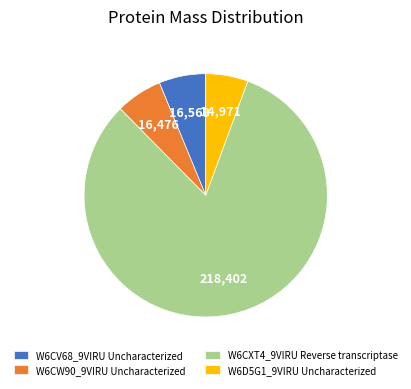

Is W6CXT4_9VIRU Reverse transcriptase the majority of the pie?

Yes